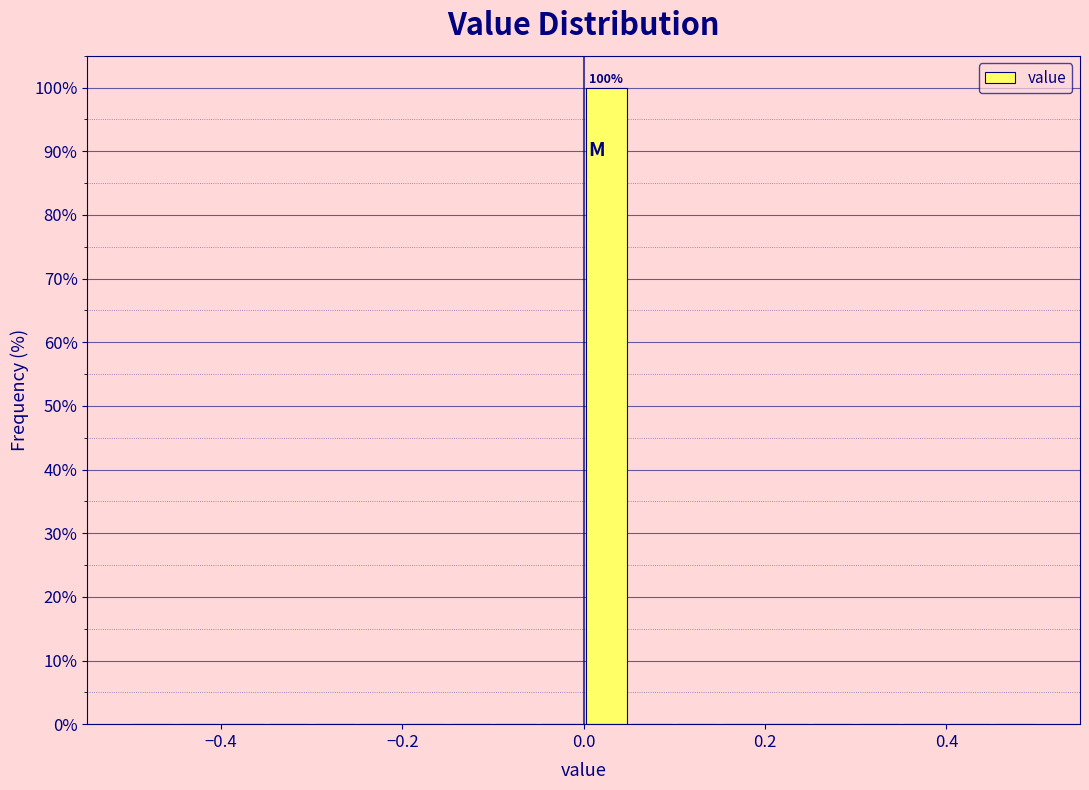

Around what value on the x-axis is the tallest bar? Give the approximate position of its centre, as read against the axis.

0.02